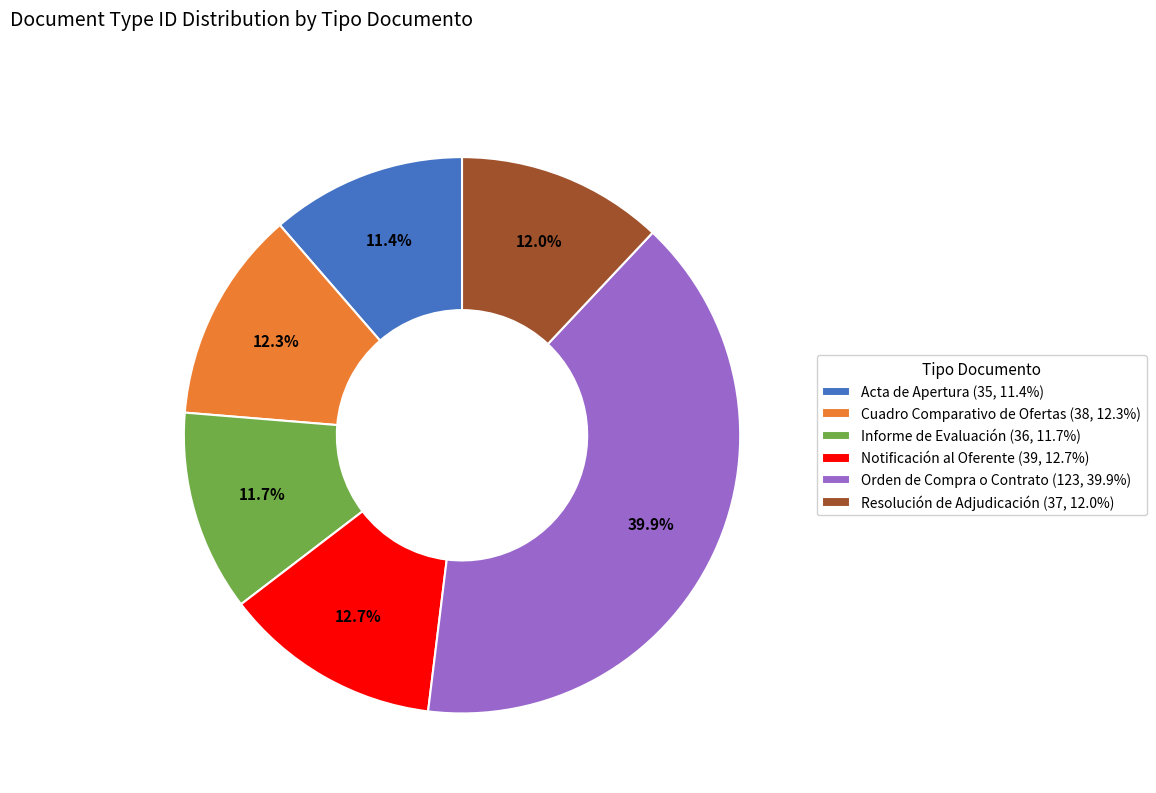

Which has a higher value, Orden de Compra o Contrato (123, 39.9%) or Cuadro Comparativo de Ofertas (38, 12.3%)?

Orden de Compra o Contrato (123, 39.9%)